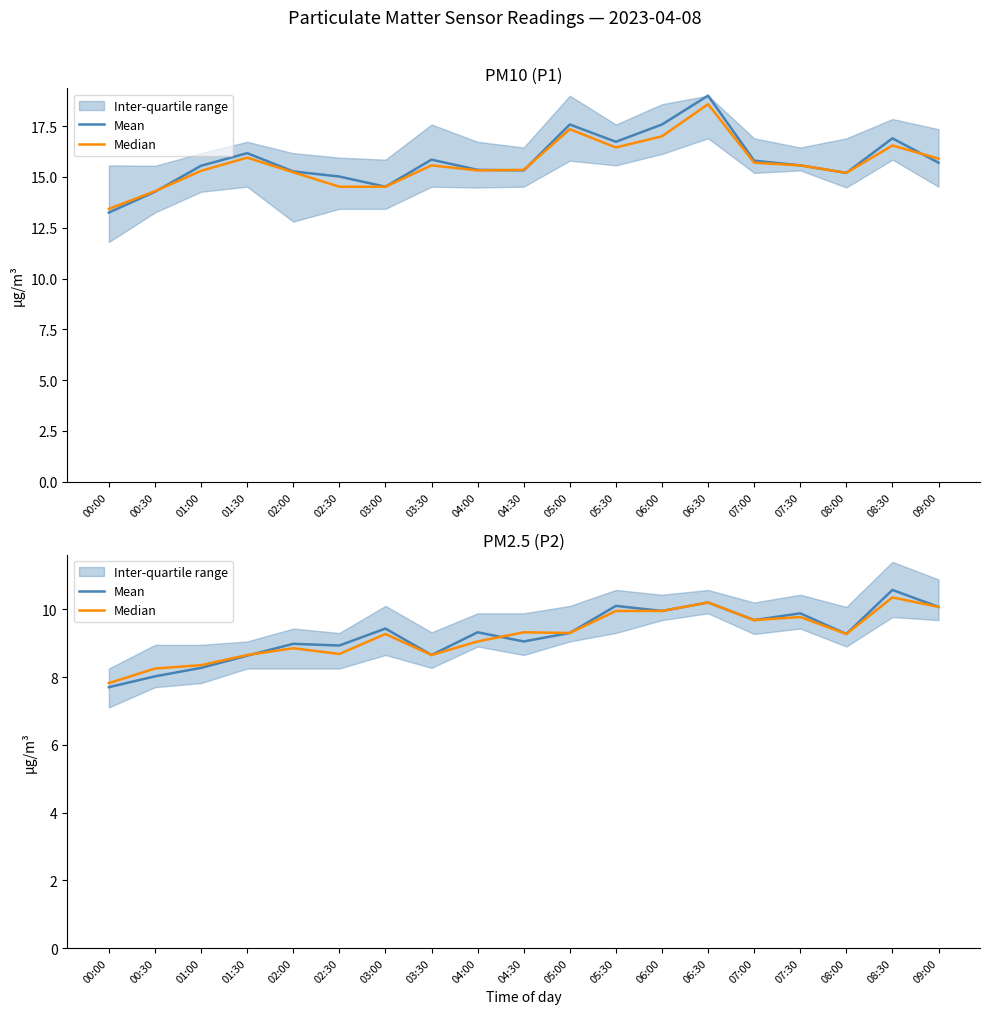

What is the approximate value of Mean at 05:00?

9.3